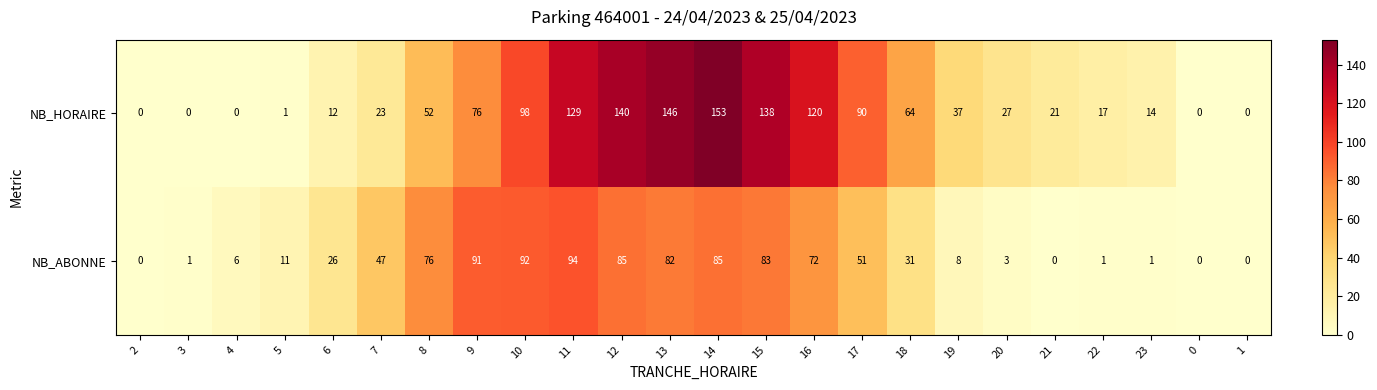

What is the sum of the NB_ABONNE values at 8 and 2?

76